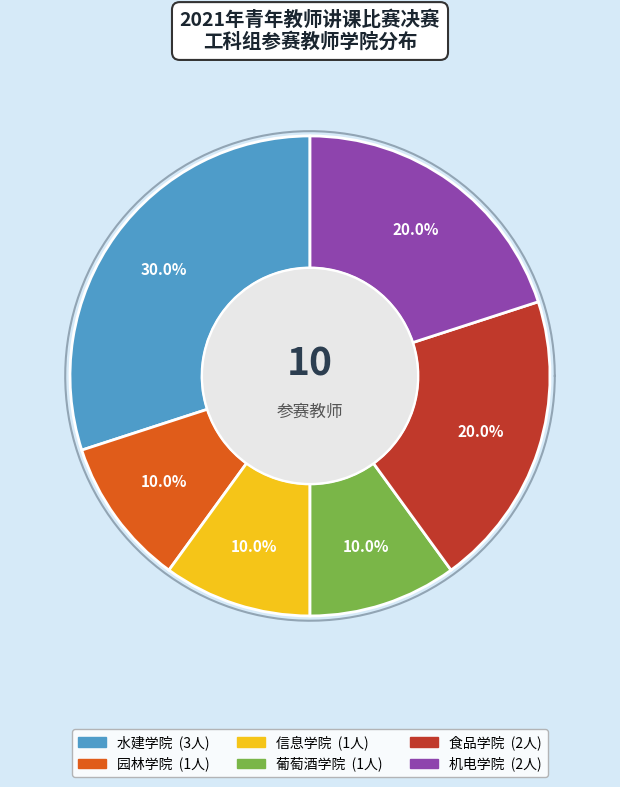

How many segments does this pie chart have?

6